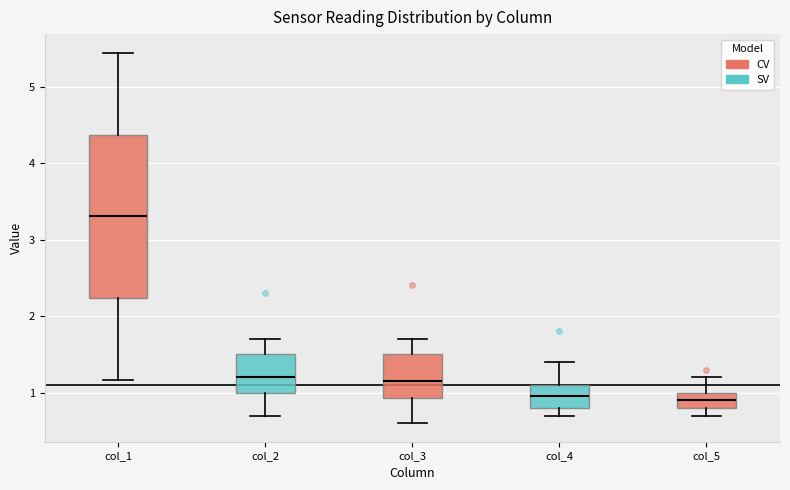

Reading left to right, transcribe this box plot: for each box, give where its median line is, the range the box spans, and where its two whiskers end, as read against the y-axis. The values are not printed on the chart, so give them approximately, as read against the axis.

col_1: median 3.3, box 2.2 to 4.4, whiskers 1.2 to 5.4
col_2: median 1.2, box 1.0 to 1.5, whiskers 0.7 to 1.7
col_3: median 1.2, box 0.9 to 1.5, whiskers 0.6 to 1.7
col_4: median 1.0, box 0.8 to 1.1, whiskers 0.7 to 1.4
col_5: median 0.9, box 0.8 to 1.0, whiskers 0.7 to 1.2